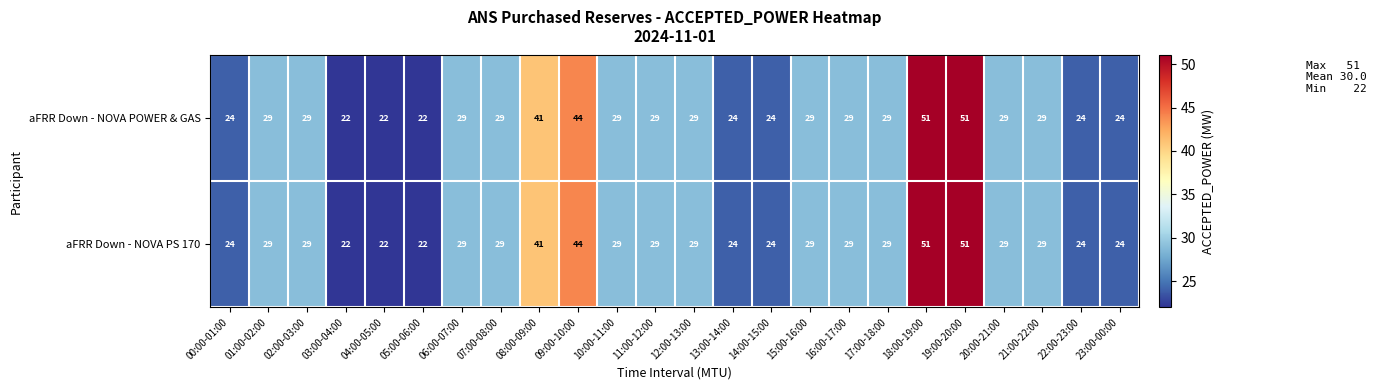

What is the sum of all aFRR Down - NOVA POWER & GAS values?

721